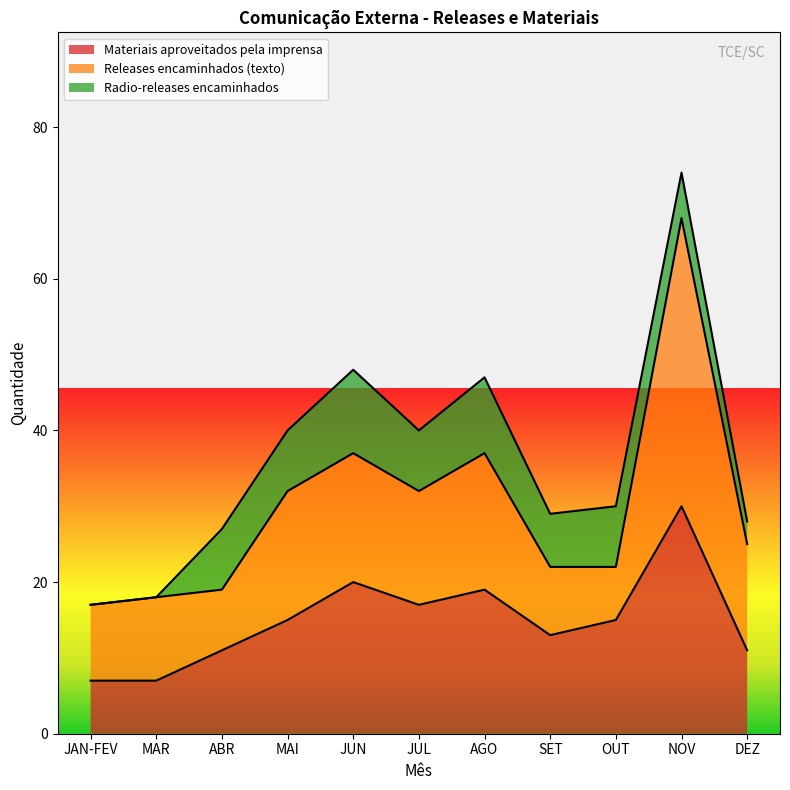

Reading left to right, extract all data points from this chart.

Materiais aproveitados pela imprensa: 7	7	11	15	20	17	19	13	15	30	11
Releases encaminhados (texto): 10	11	8	17	17	15	18	9	7	38	14
Radio-releases encaminhados: 0	0	8	8	11	8	10	7	8	6	3